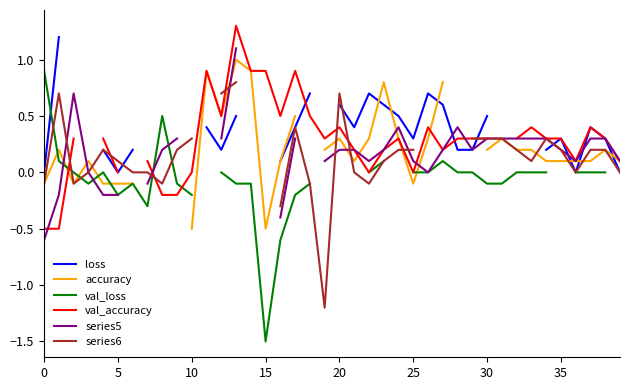

What is the greatest value displayed?

1.3